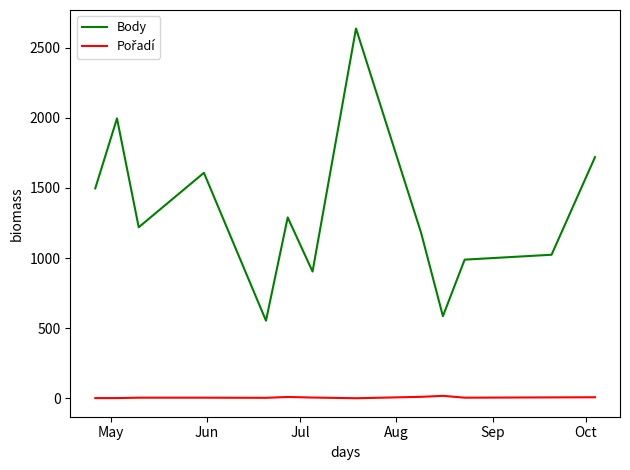

Which series has the largest total across all categories?

Body